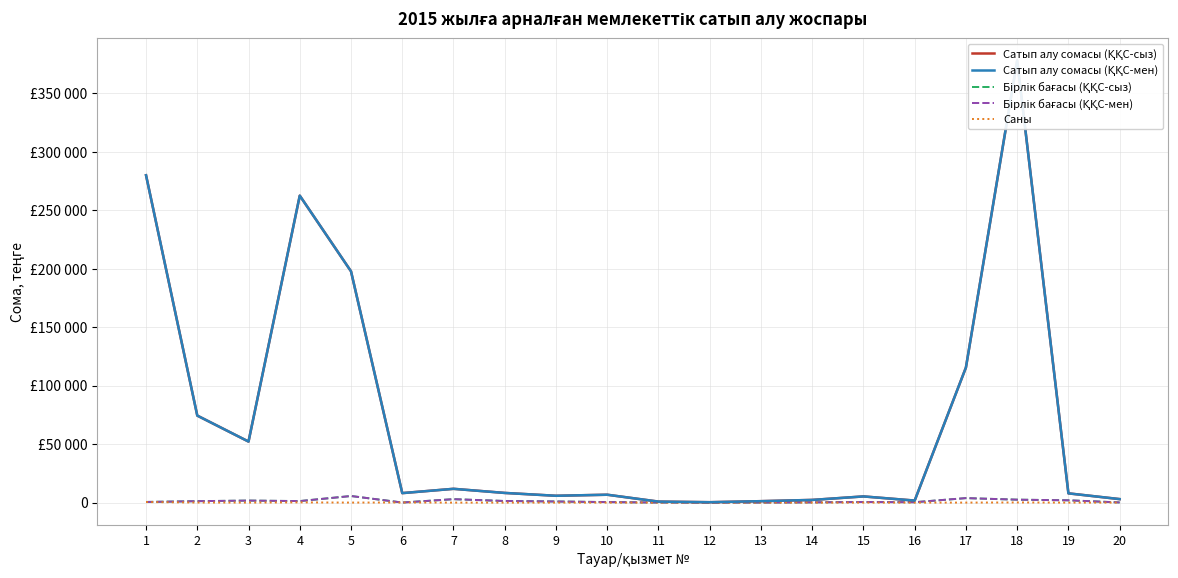

What is the difference between the maximum and minimum values in the Сатып алу сомасы (ҚҚС-мен) series?

377650.0